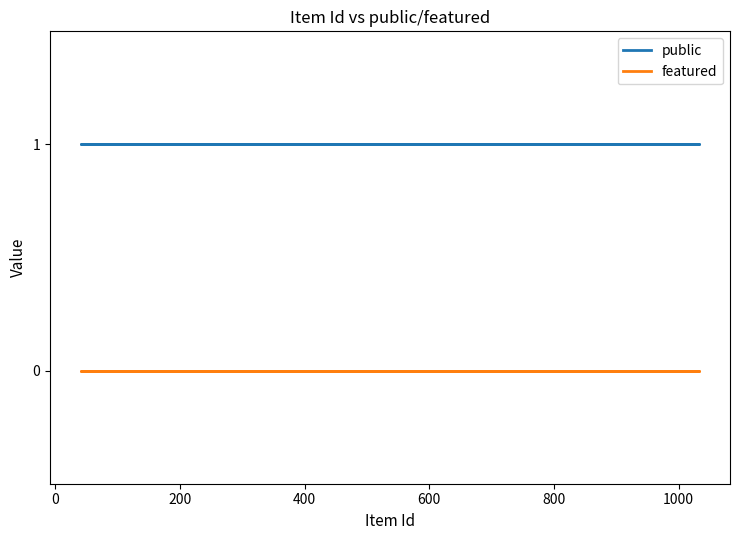

True or false: public and featured intersect in this chart.

False